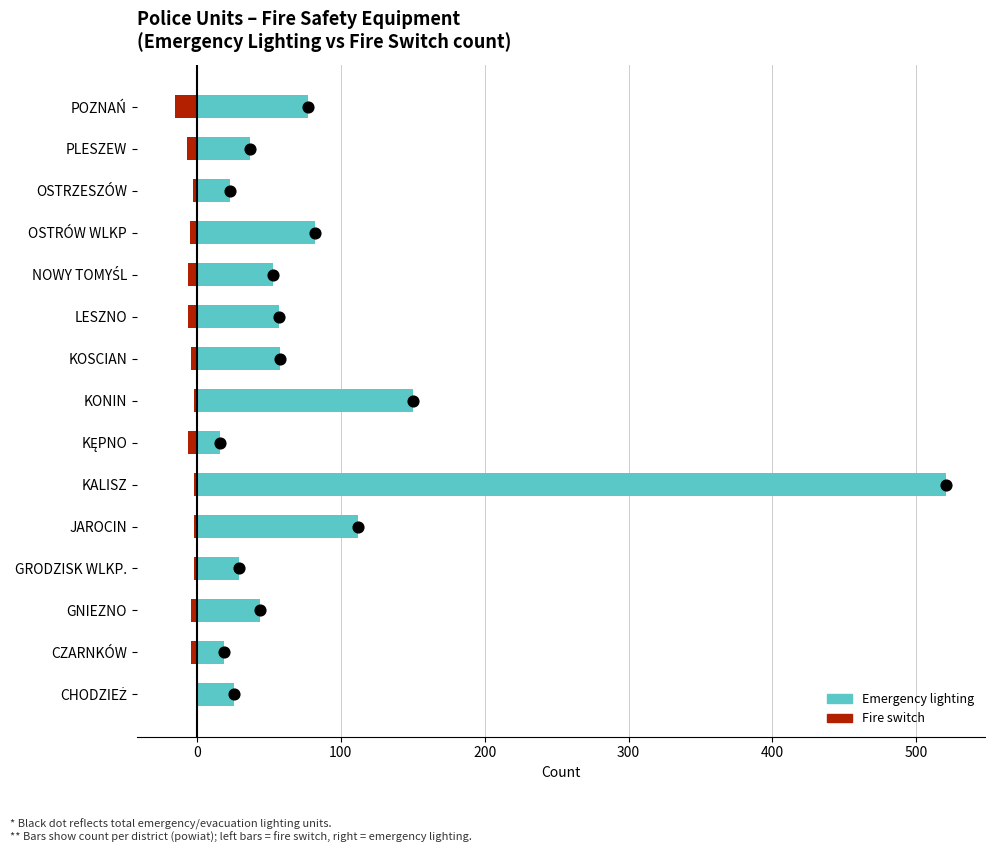

Which series contains the lowest Y value?

Fire switch